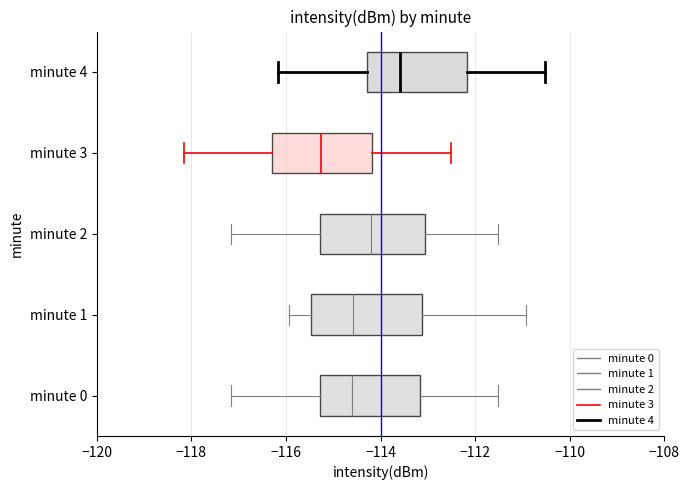

Which box's median line is the furthest to the right?

minute 4